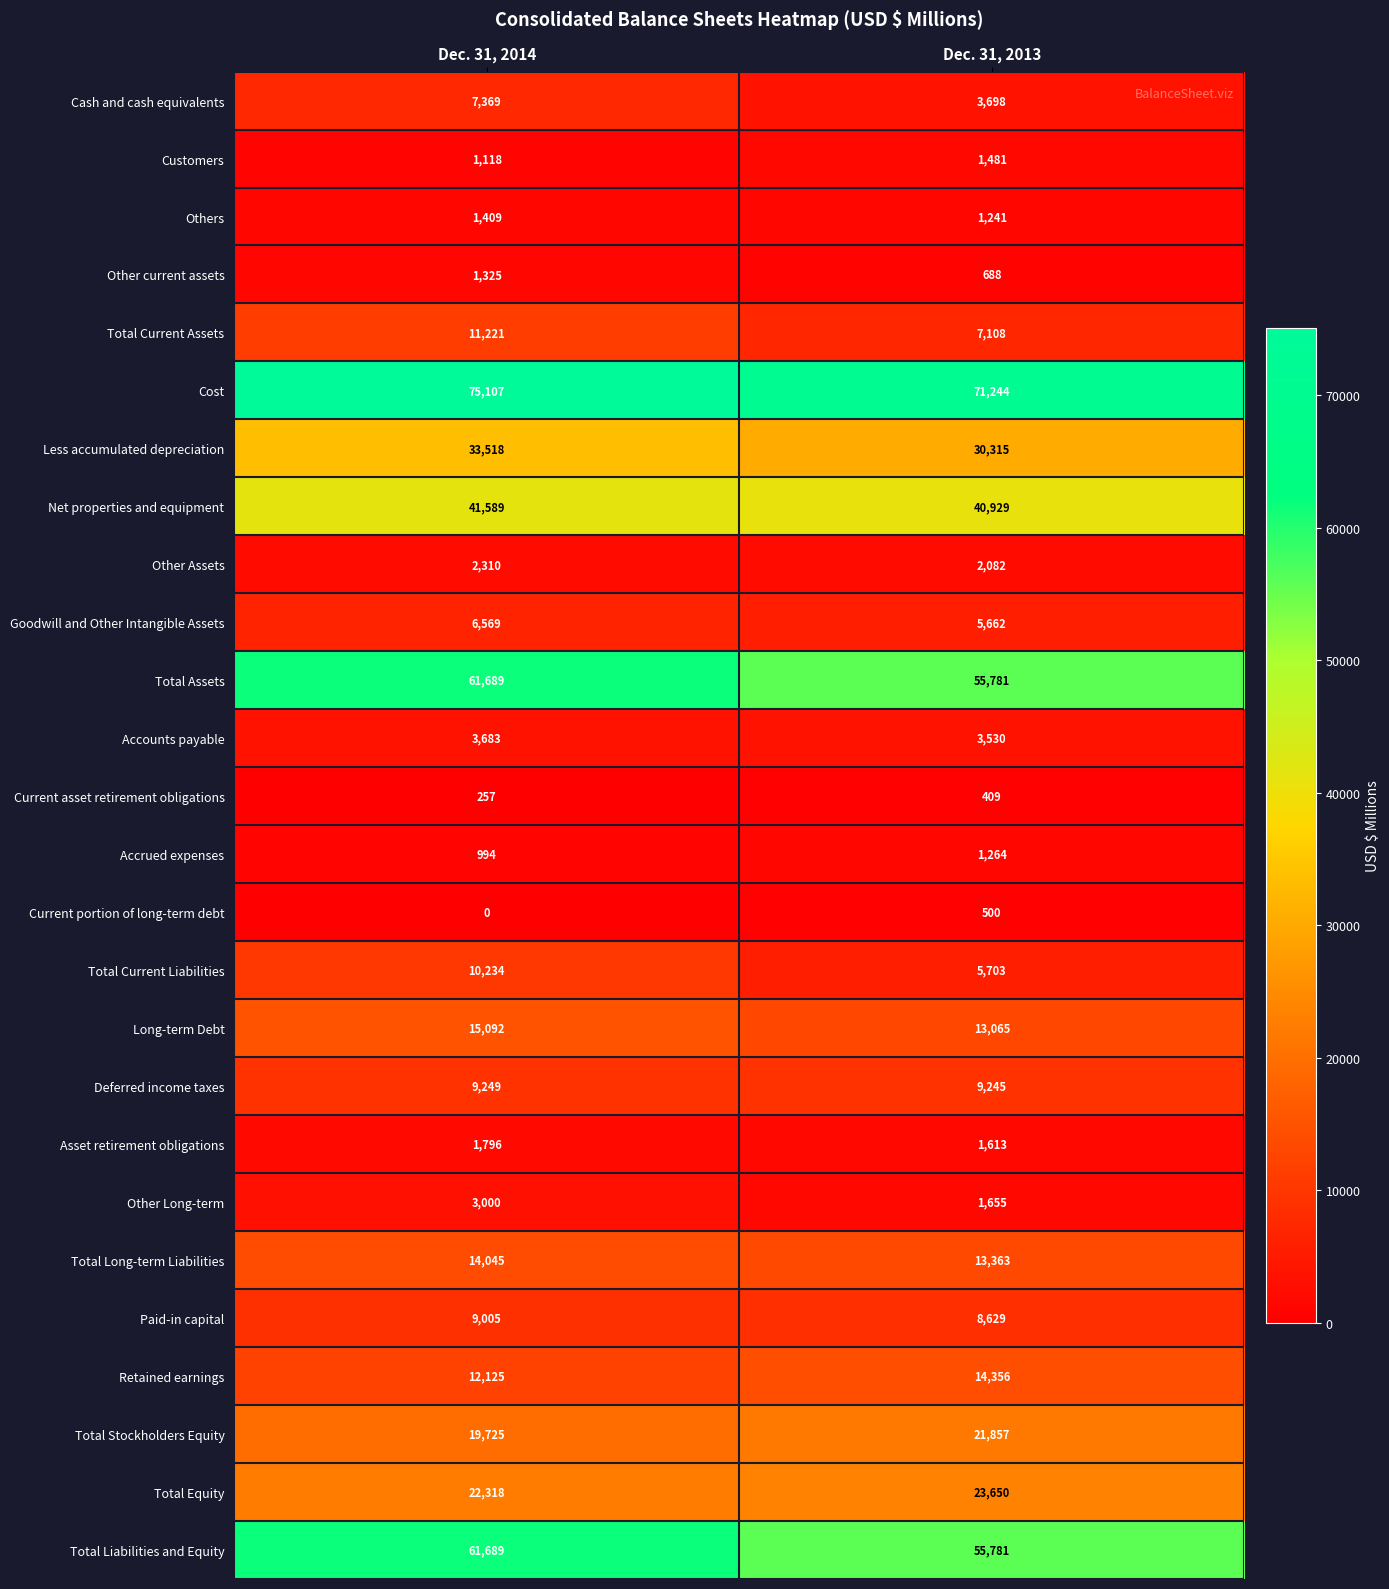

Where is Asset retirement obligations nearest to the value 1704?

Dec. 31, 2013